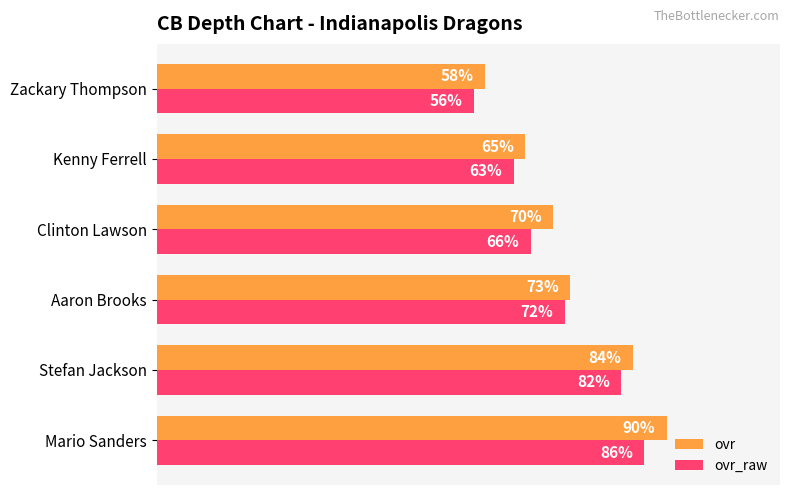

List the series in order of their overall mean, lowest first.

ovr_raw, ovr